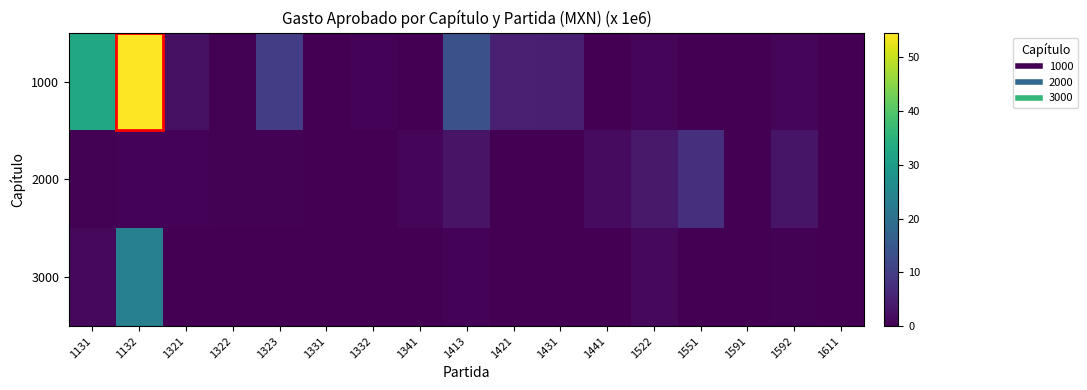

Rank the series by their maximum value, from highest to lowest.

1000, 3000, 2000